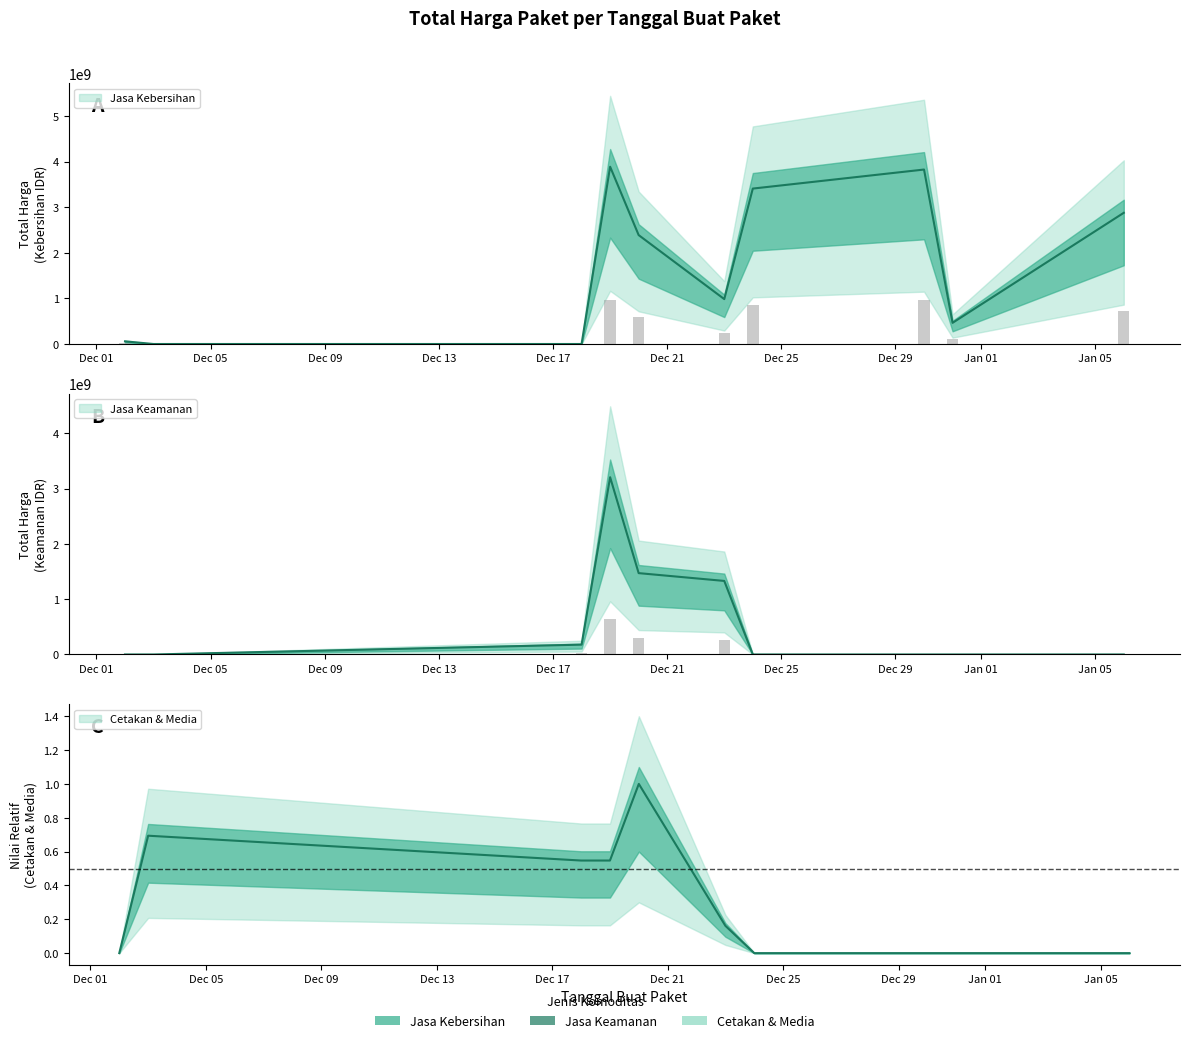

Is it true that Cetakan & Media equals 0.7 at 2024-12-03?

True